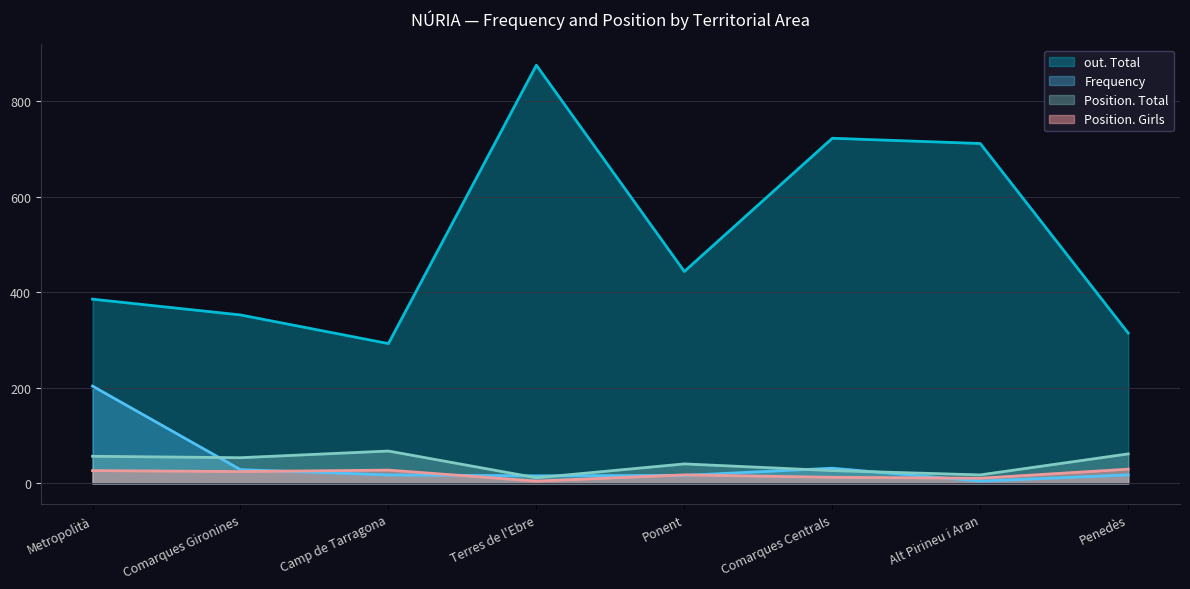

True or false: out. Total and Position. Total cross at least once.

False